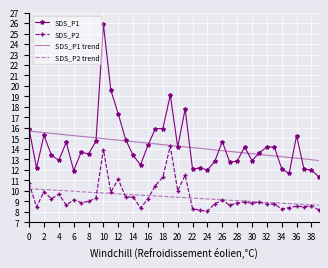

True or false: SDS_P2 trend and SDS_P1 trend cross at least once.

False